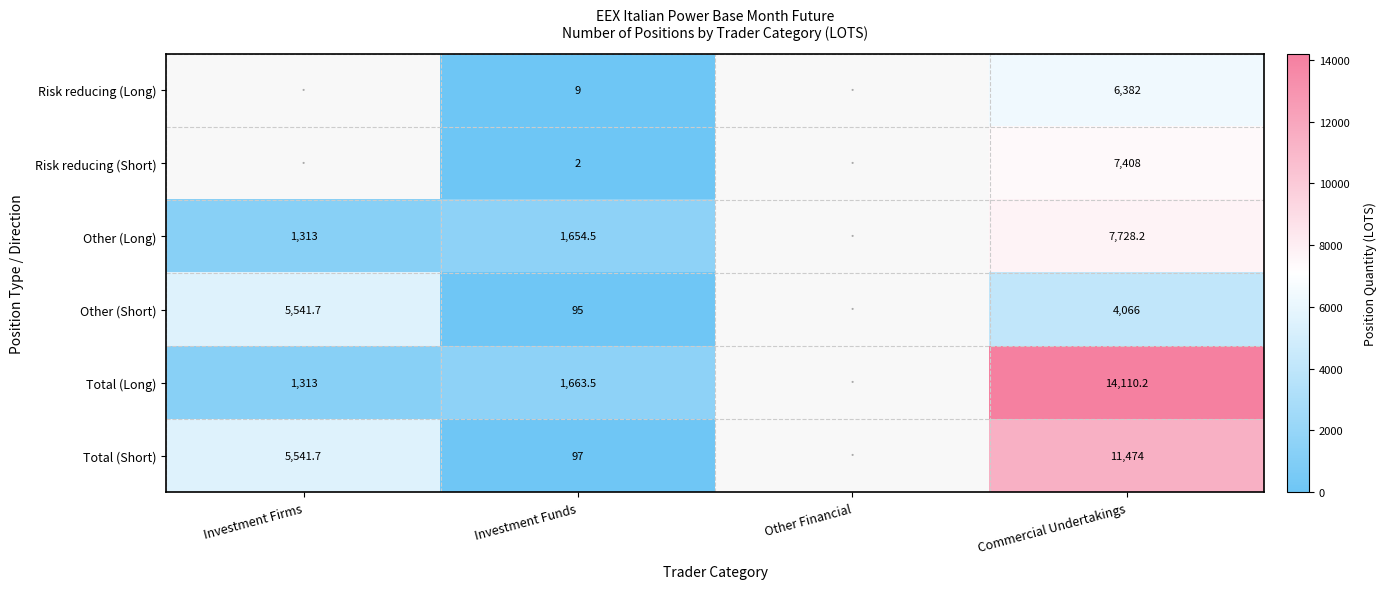

Is it true that Risk reducing (Long) equals 6382.0 at Commercial Undertakings?

True